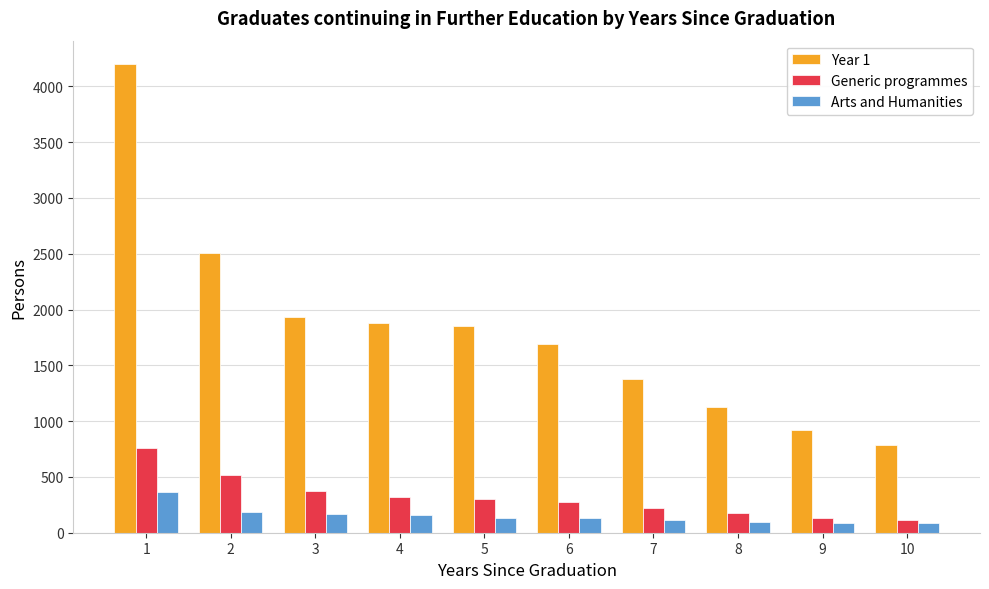

What is the value of the Generic programmes bar at the 7th from the left?

225